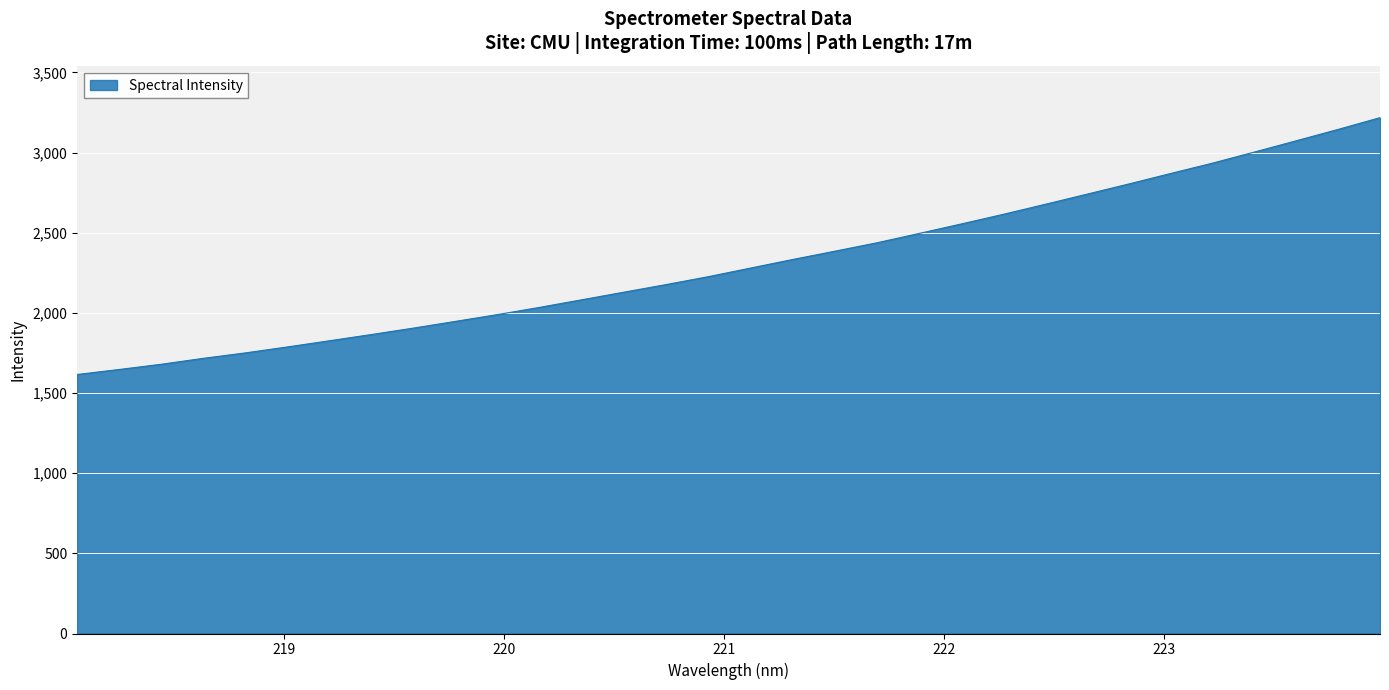

What is the greatest value displayed?

3218.0